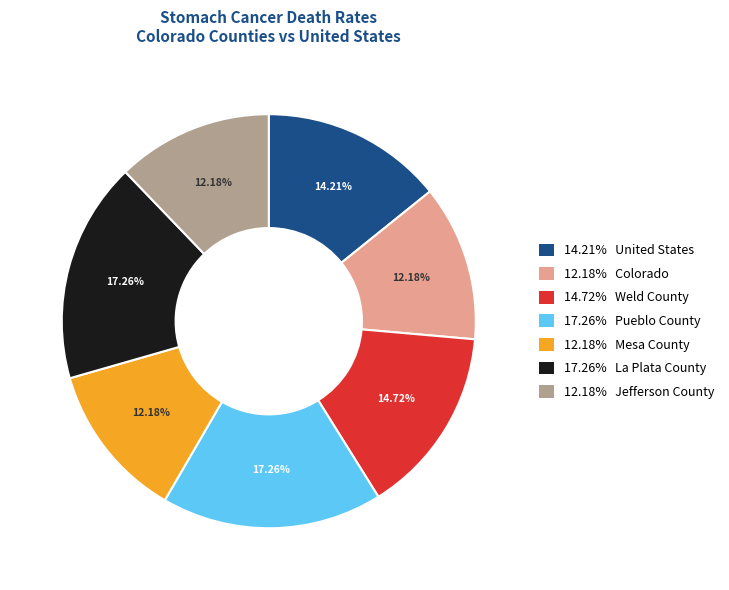

Count the number of slices in the pie.

7